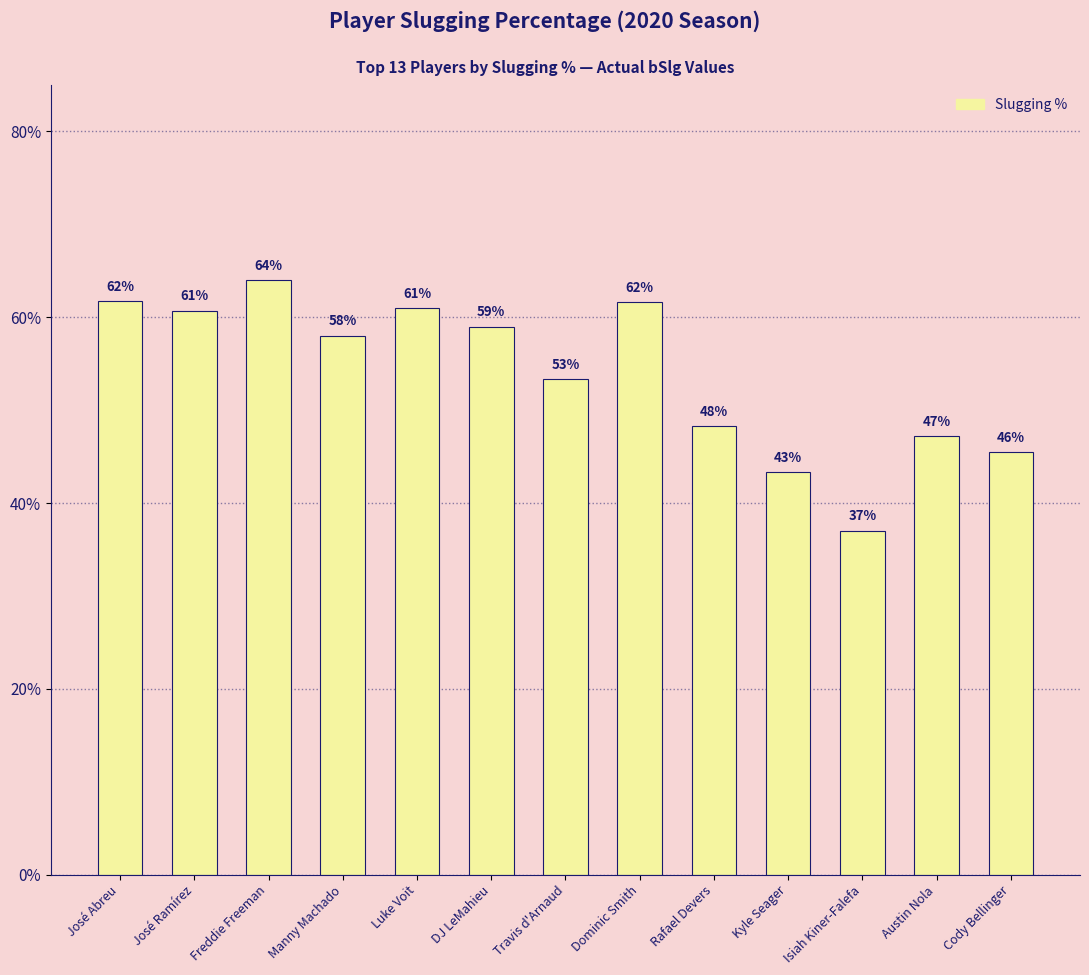

Are the bars horizontal?

No